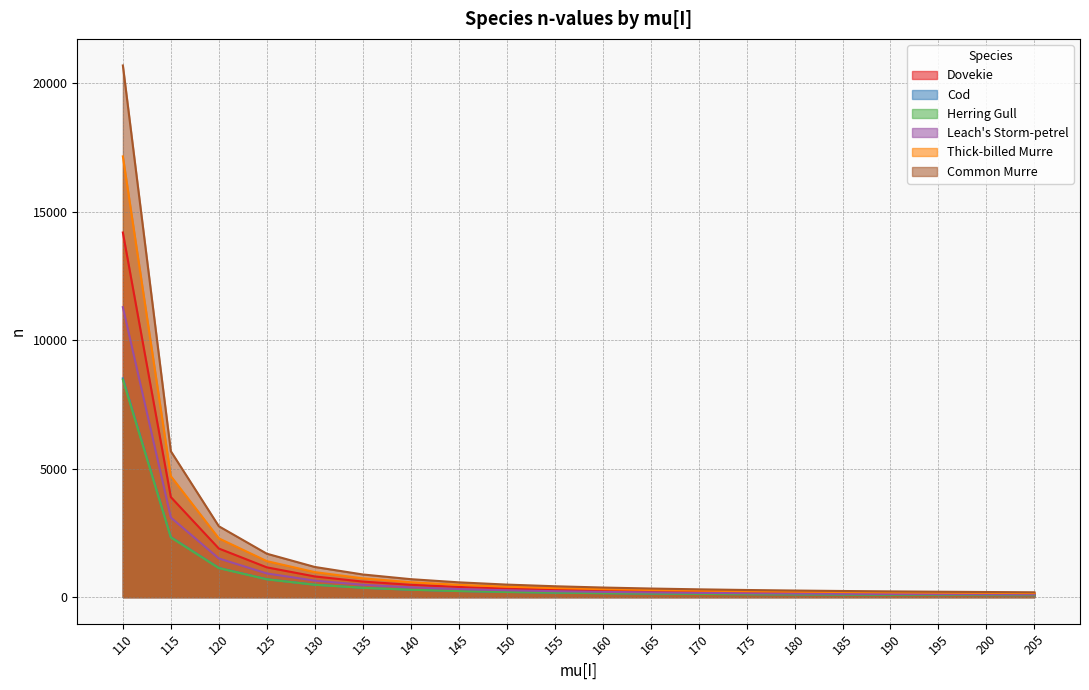

Which series has the largest range (max minus min)?

Common Murre